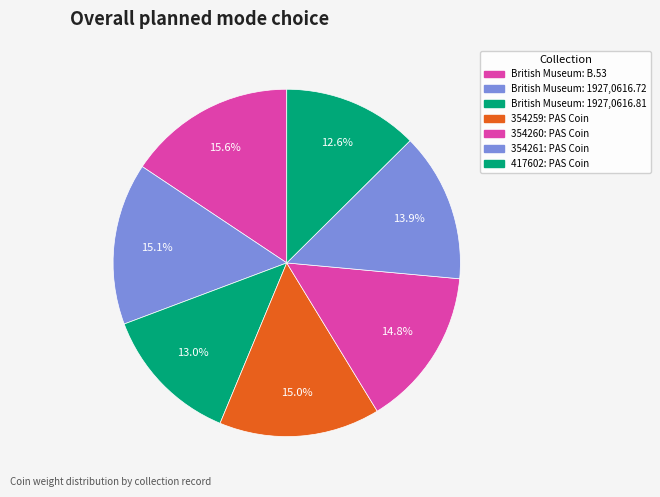

Rank the categories by value from highest to lowest.

British Museum: B.53, British Museum: 1927,0616.72, 354259: PAS Coin, 354260: PAS Coin, 354261: PAS Coin, British Museum: 1927,0616.81, 417602: PAS Coin